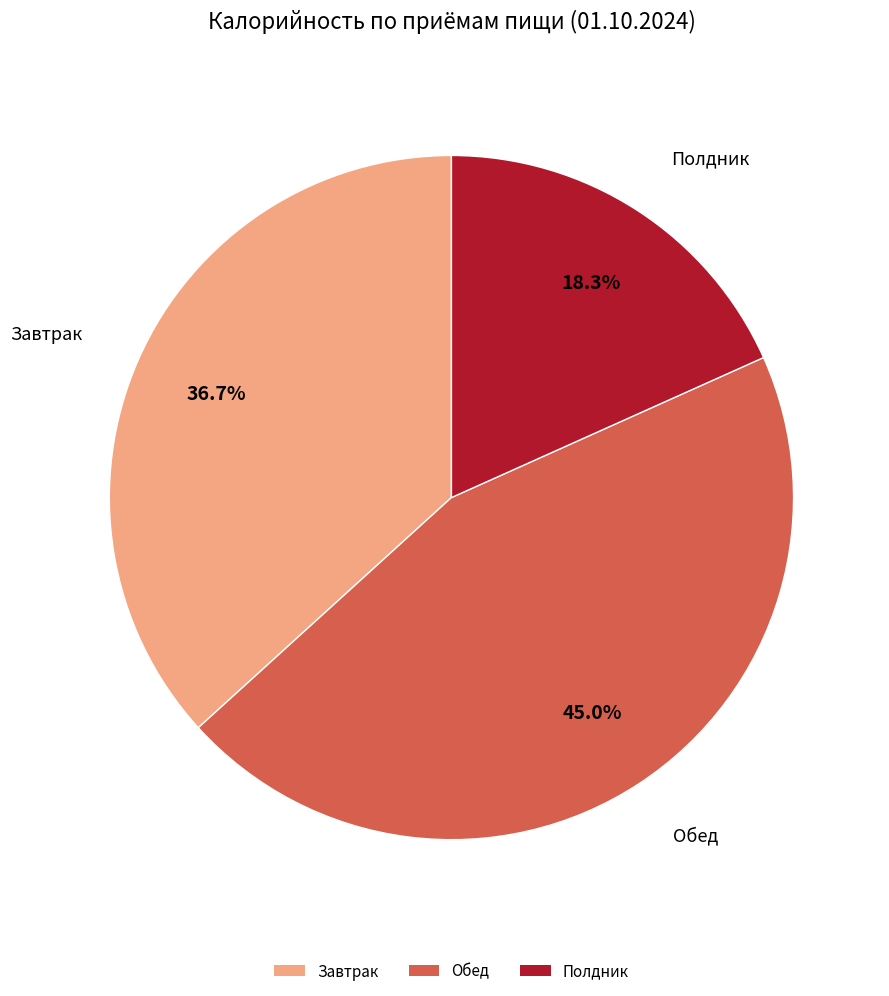

Is it true that Полдник is 18% of the pie?

True